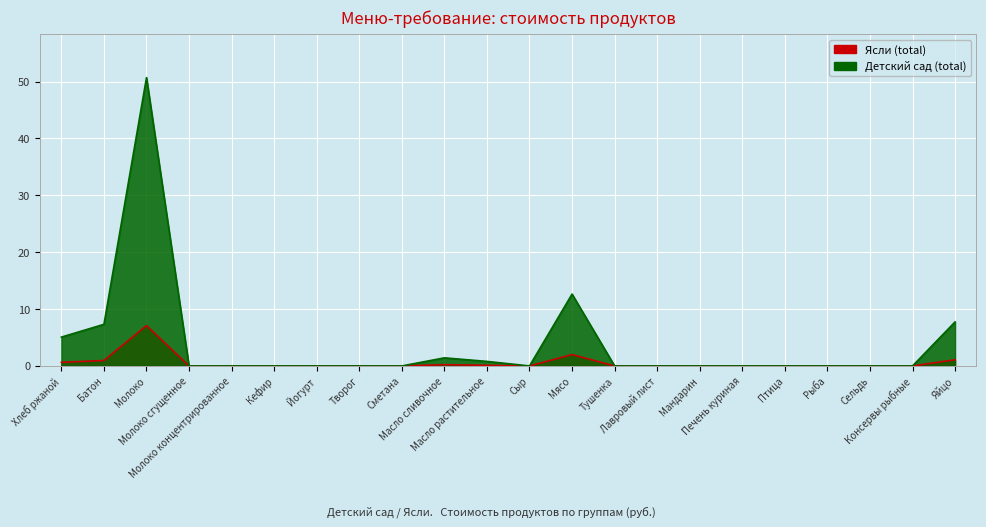

Which series has the largest total across all categories?

Детский сад (total)